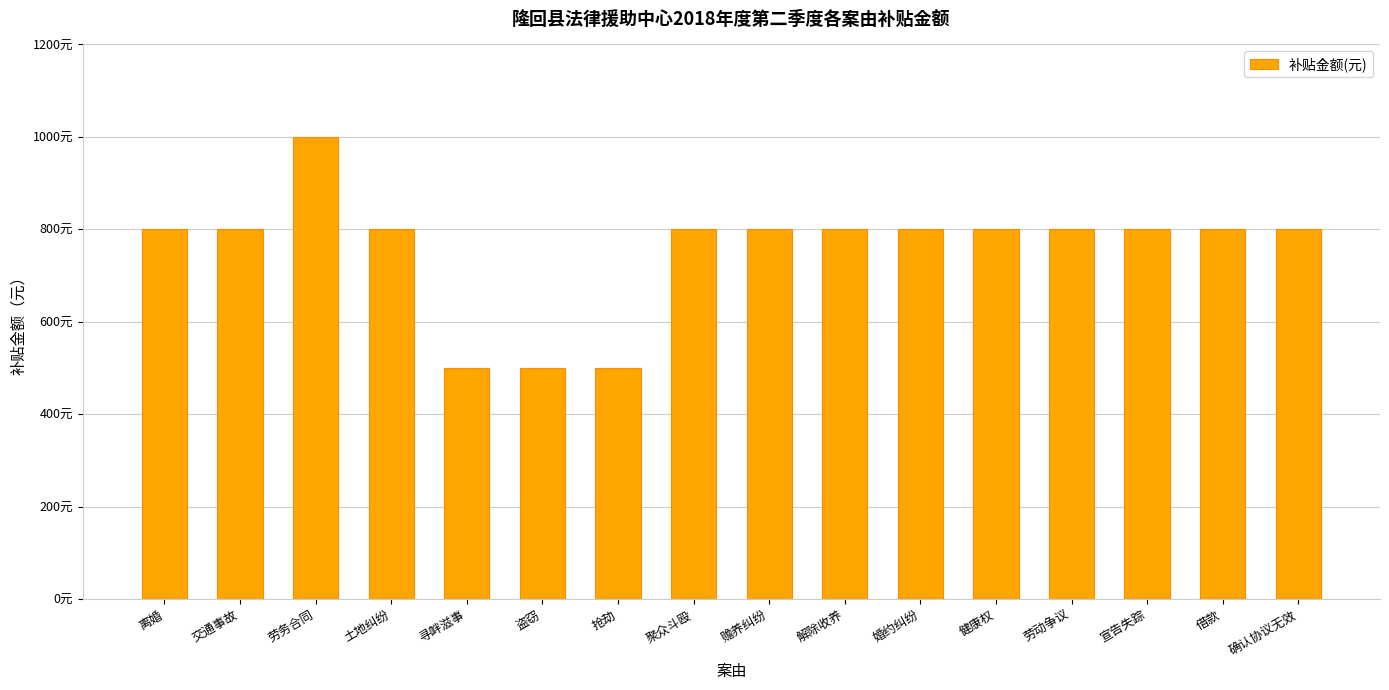

The chart shows a value of 1313 at 土地纠纷. True or false?

False